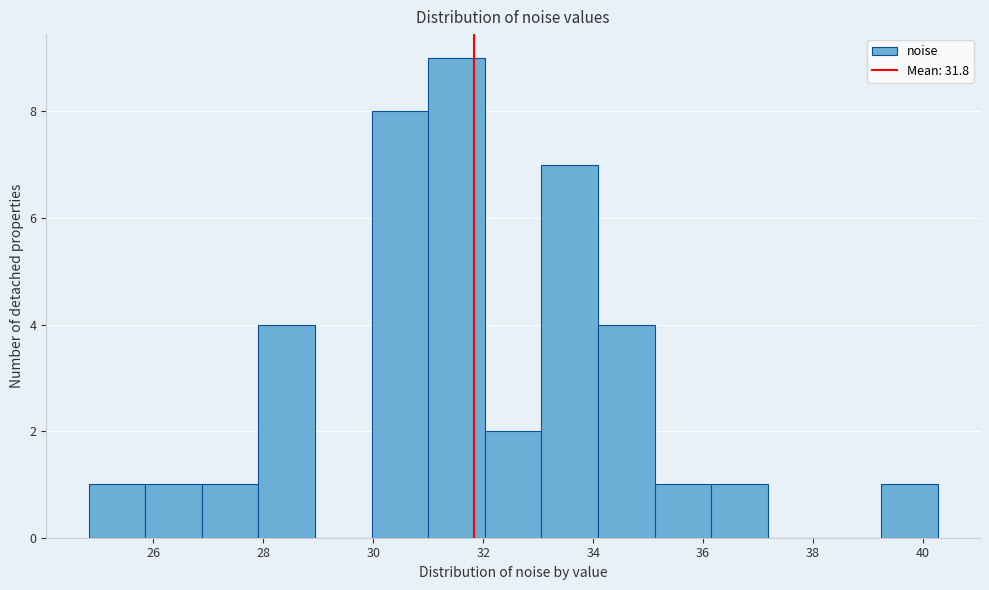

What is the height of the bar covering 32.0 to 33.0 on the x-axis? Neither the bar edges nor the heights are printed on the chart, so give them approximately, as read against the axes.

2